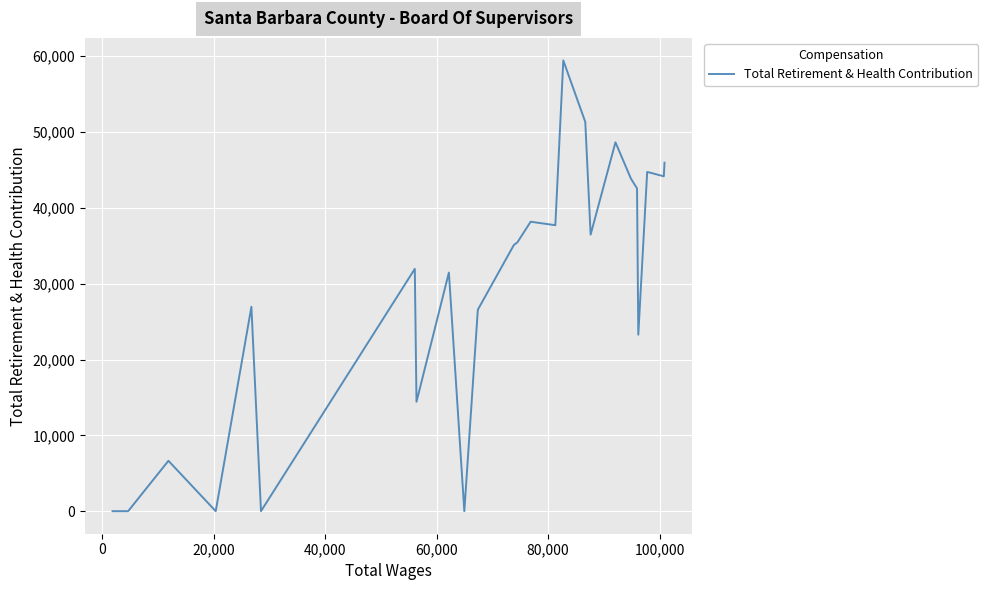

Does the chart display data point markers on the line(s)?

No